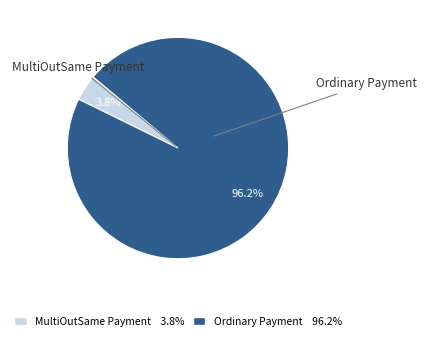

How much of the chart is everything except MultiOutSame Payment?

96.2%